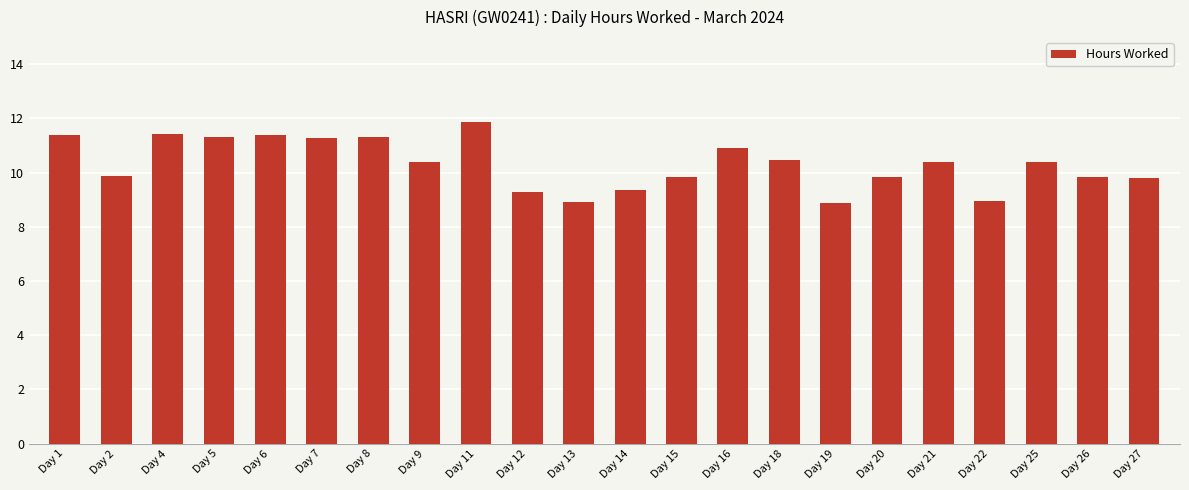

What is the value of the 5th bar from the left?

11.4